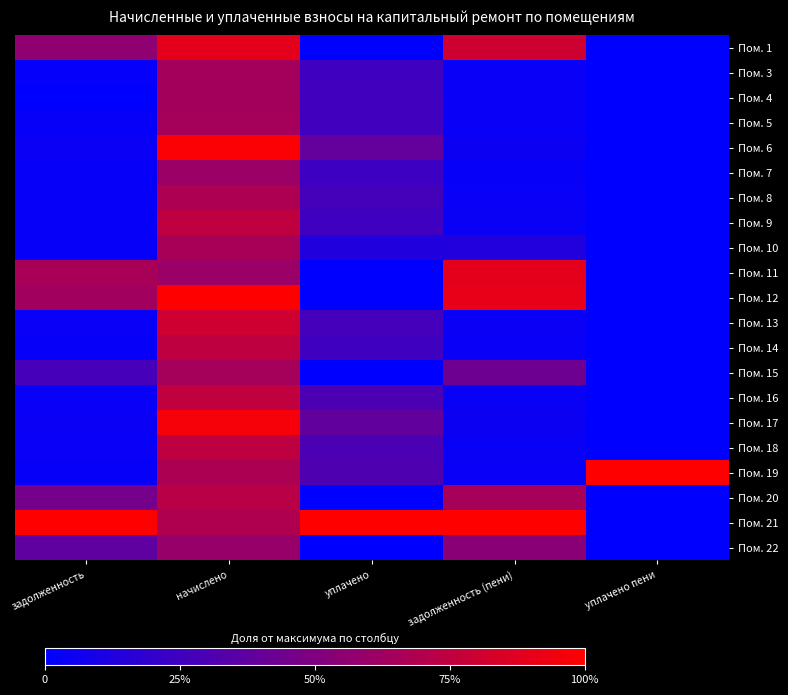

At which category is the sum across all series the highest?

начислено